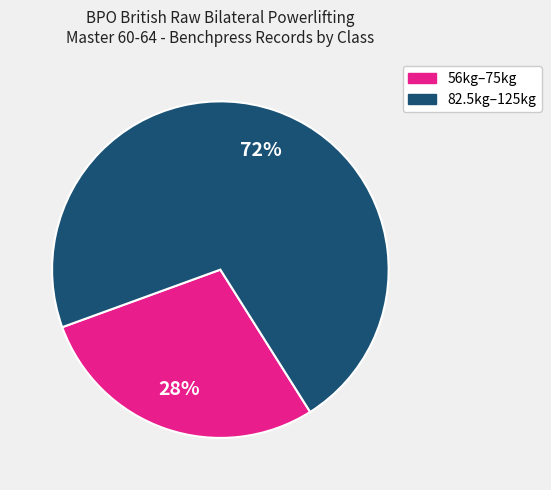

Is there a majority slice in this chart?

Yes